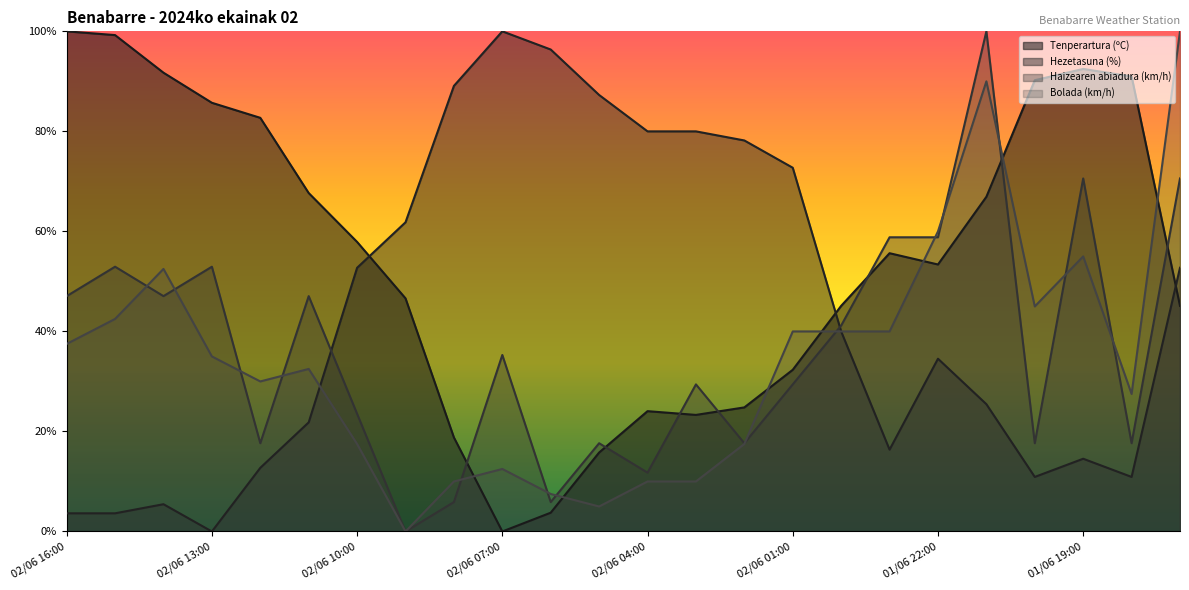

True or false: Hezetasuna (%) has a value of 3.6 at 02/06 16:00.

True